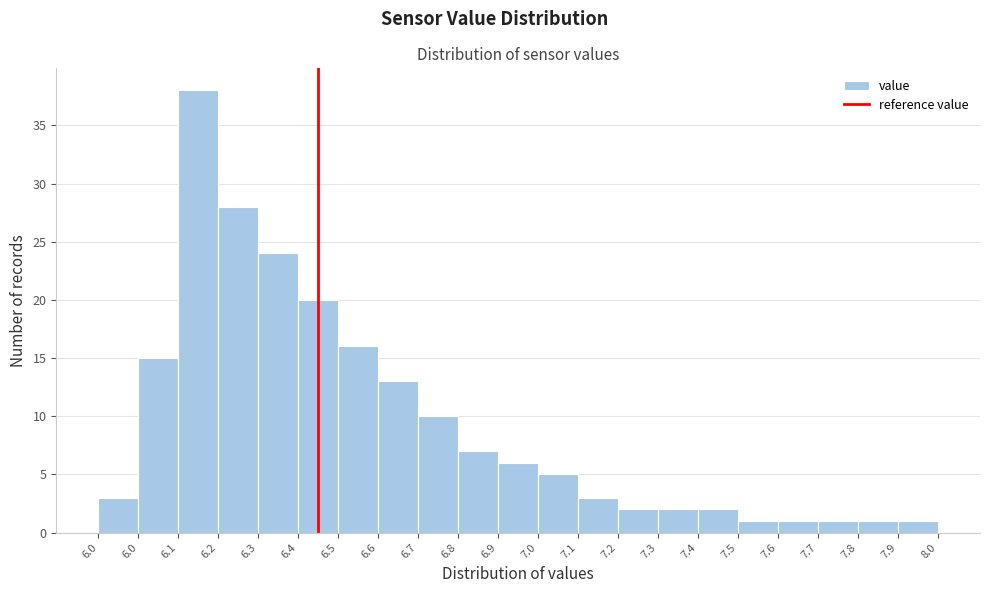

How many distinct data groups are displayed?

1